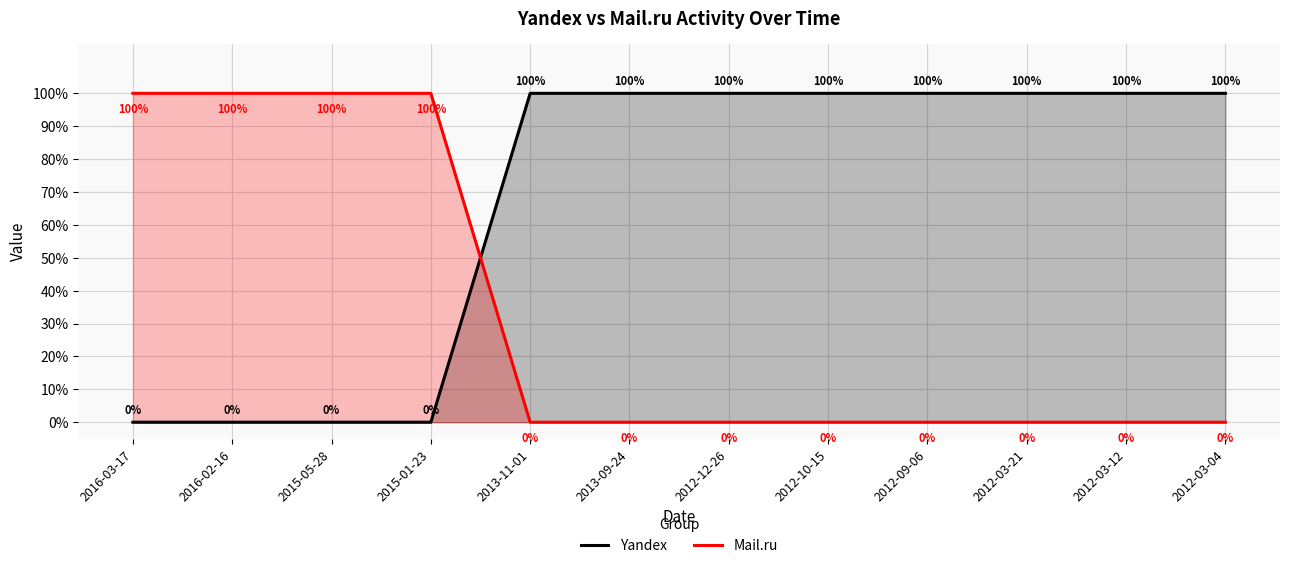

At how many categories does at least one series exceed 0?

12